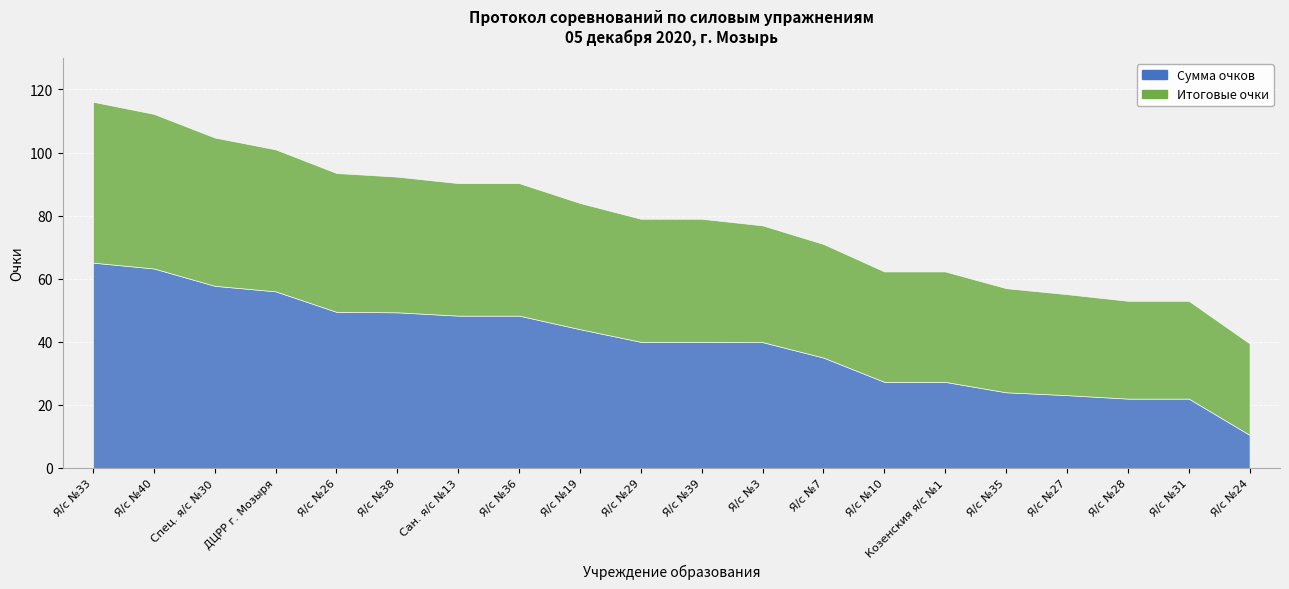

True or false: Итоговые очки has more than 1 interior local peaks.

False